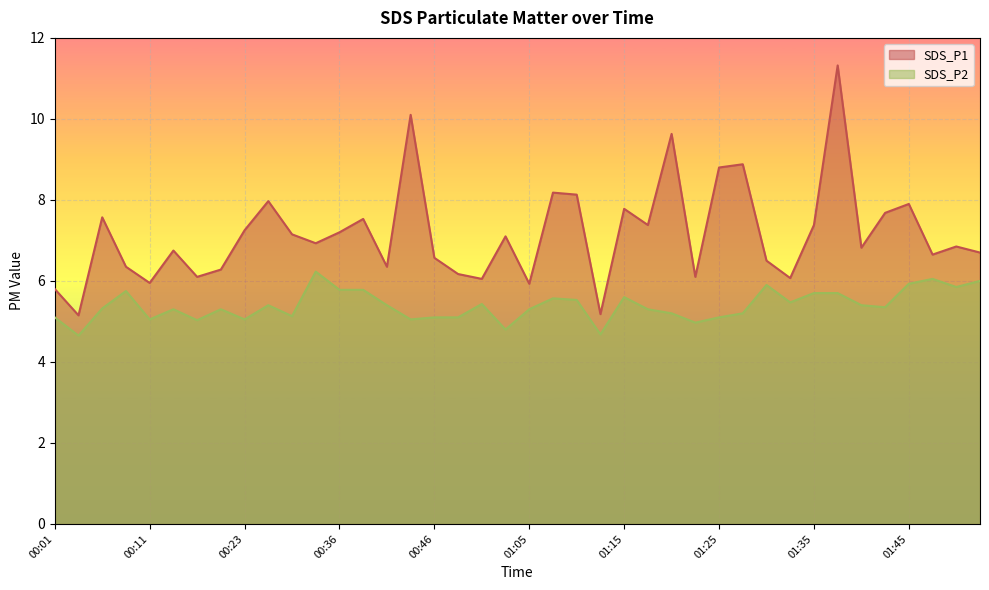

The SDS_P2 series shows 2.1 at 00:13. True or false?

False